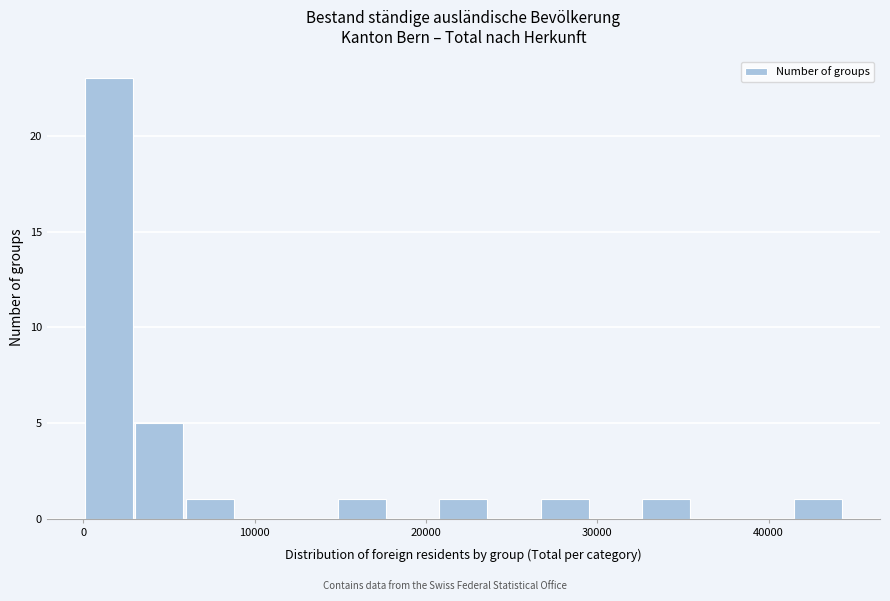

Around what value on the x-axis is the tallest bar? Give the approximate position of its centre, as read against the axis.

1000